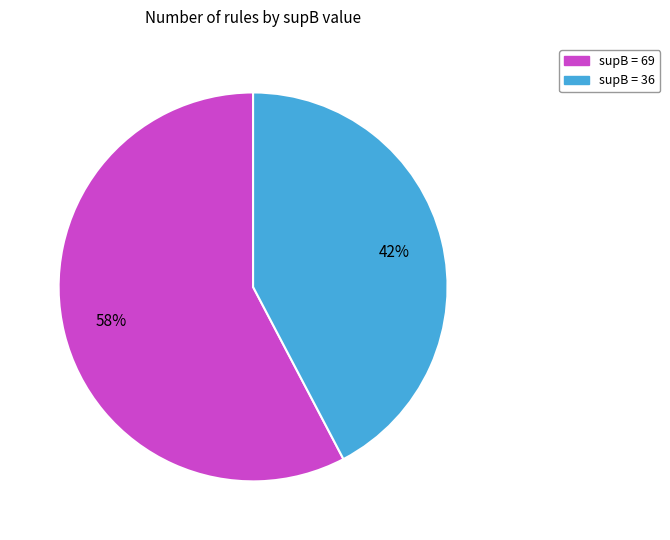

The supB = 36 slice represents 36% of the pie. True or false?

False